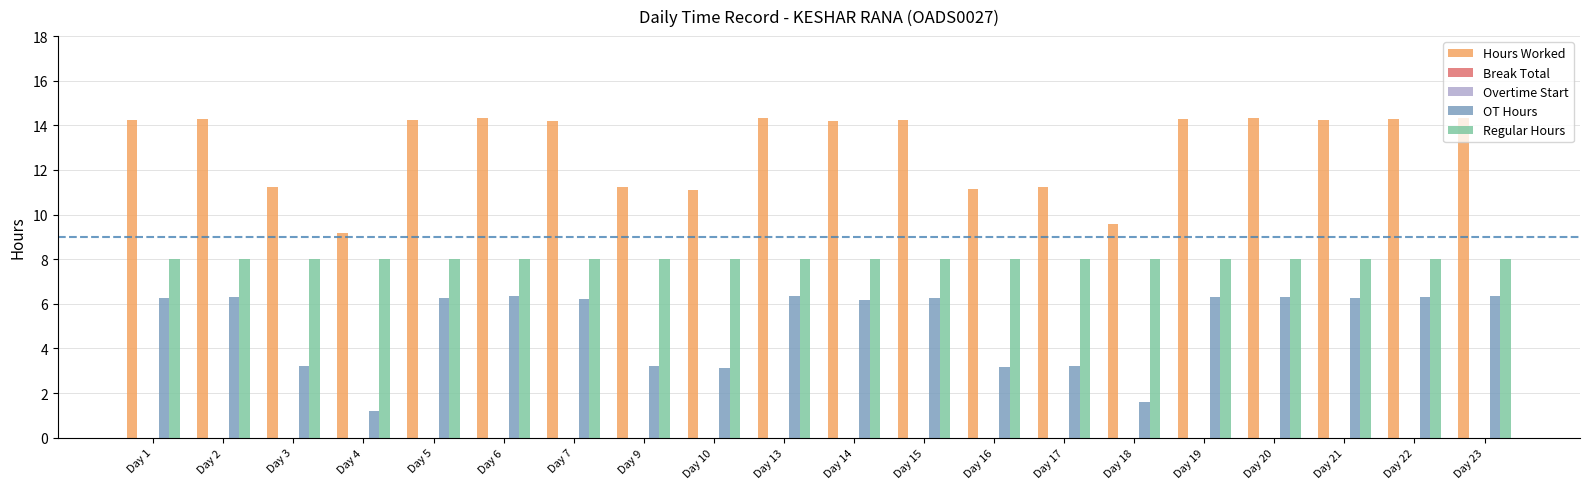

What is the difference between the Hours Worked values at Day 14 and Day 5?

0.1